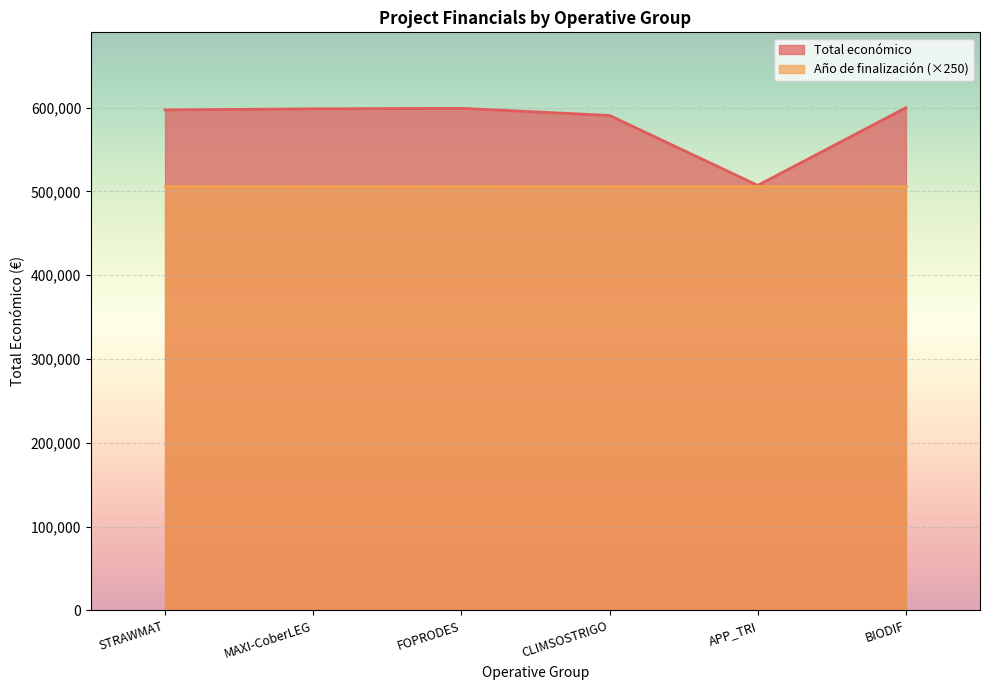

The value at BIODIF is 599927. True or false?

True